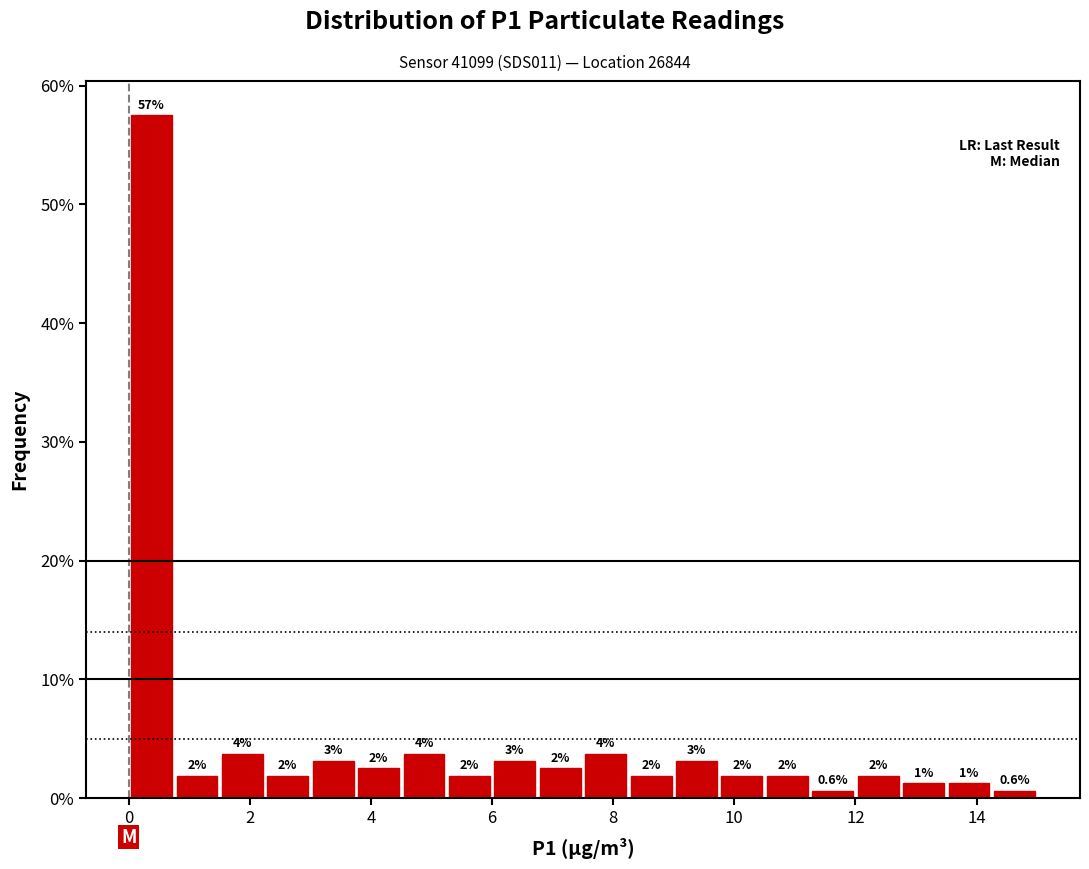

Read against the x-axis, roughly where is the centre of the tallest bar?

0.4